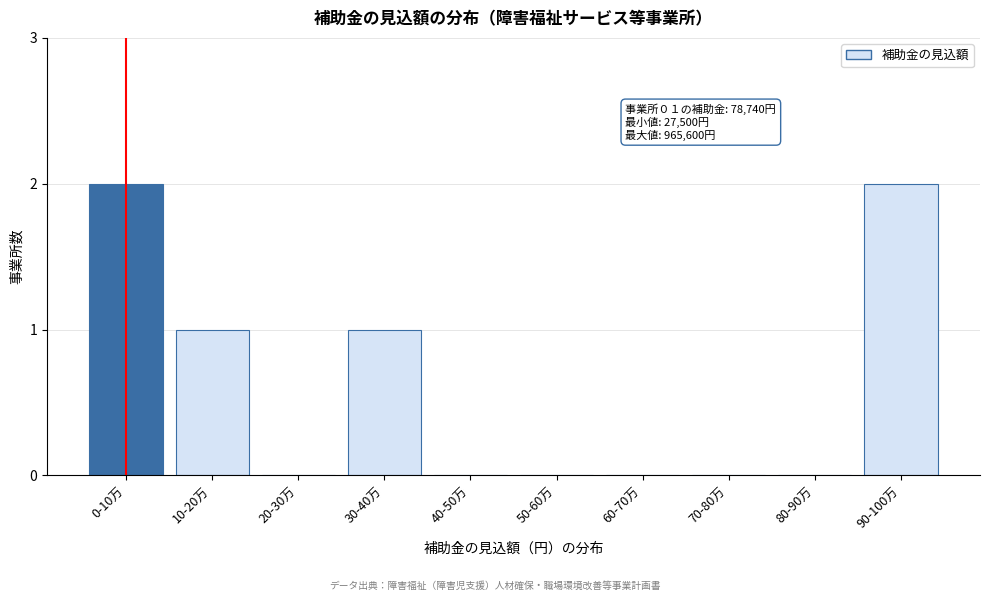

Reading left to right, transcribe all the data shown in this chart.

0-10万=2	10-20万=1	20-30万=0	30-40万=1	40-50万=0	50-60万=0	60-70万=0	70-80万=0	80-90万=0	90-100万=2